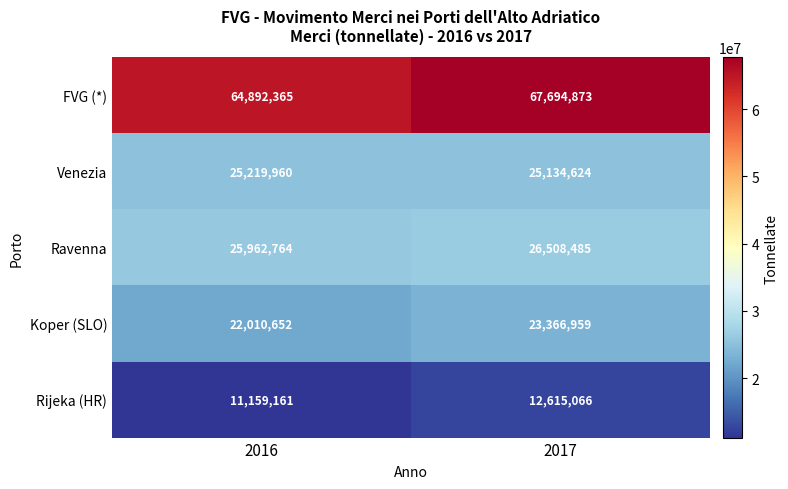

What is the smallest value displayed?

11159161